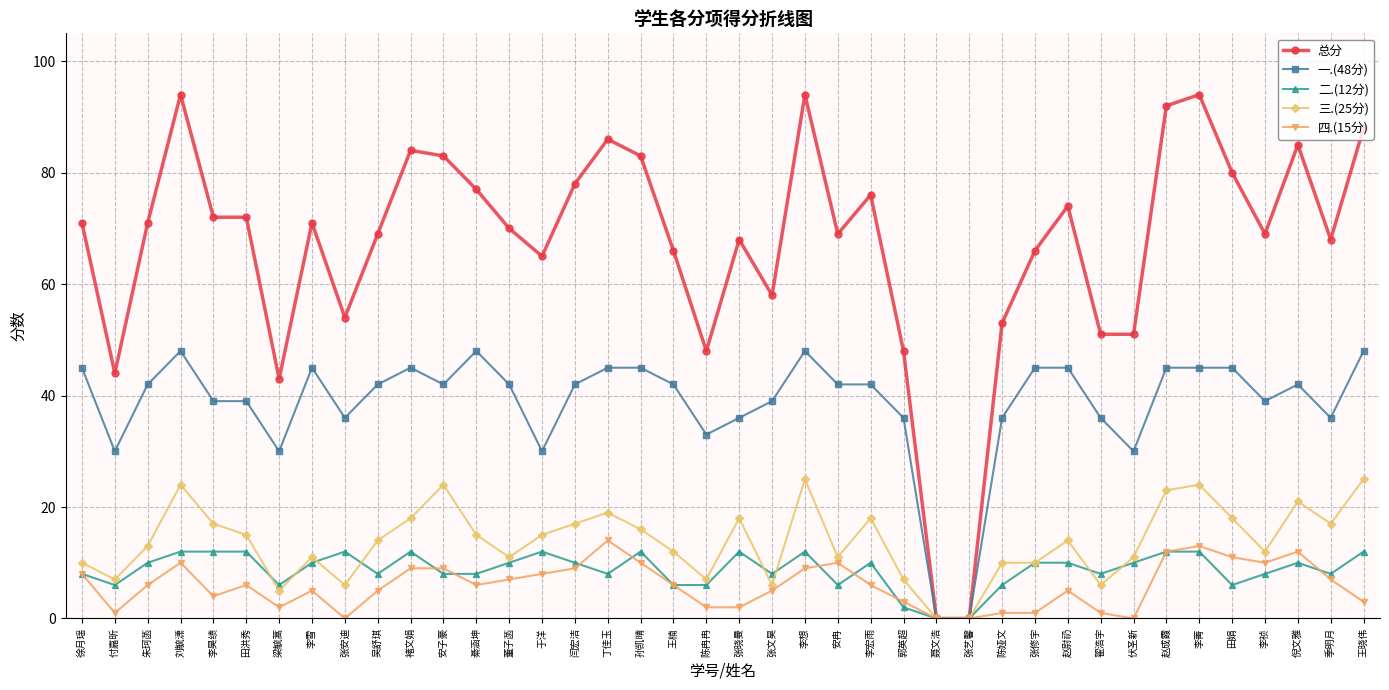

Where is the first local maximum for 四.(15分)?

刘毓潇